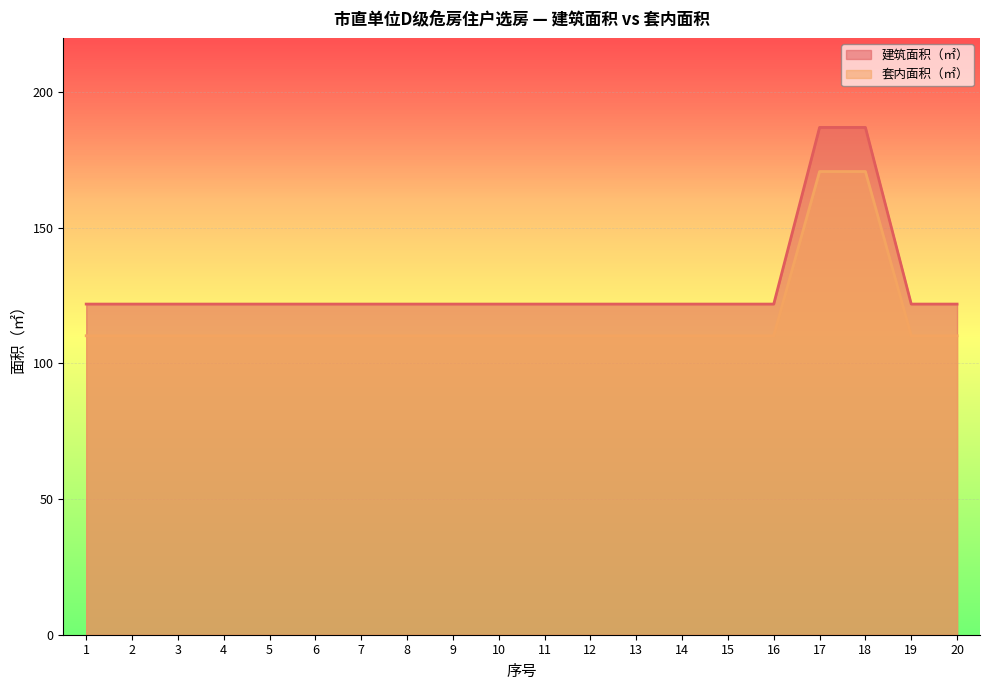

What is the maximum value shown in the chart?

187.0